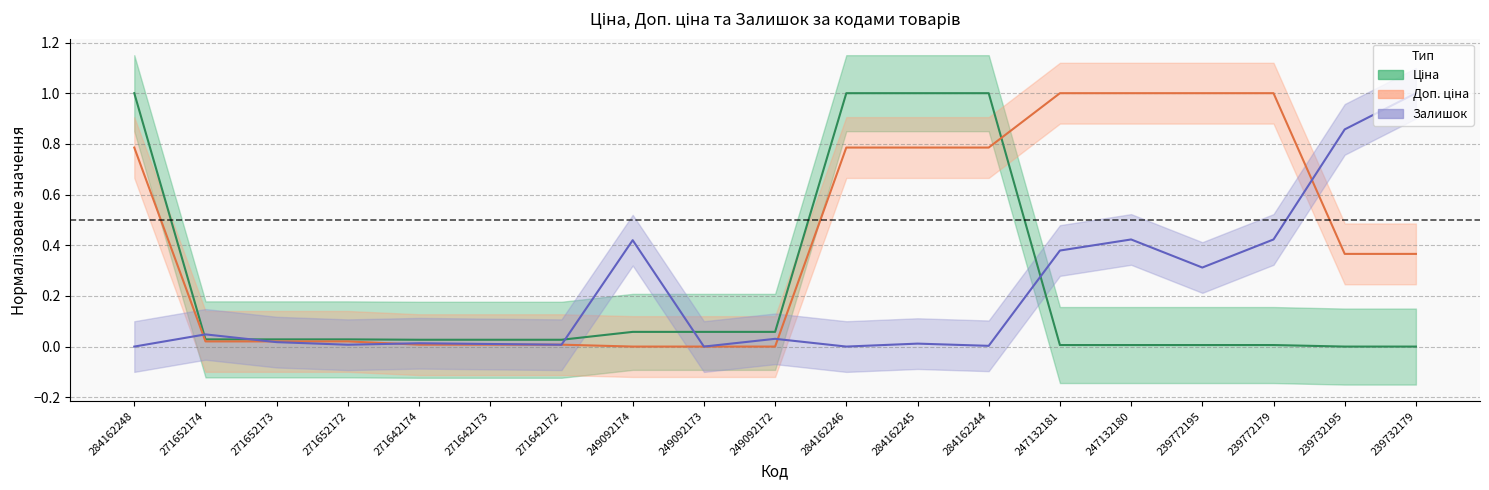

Between which two adjacent categories do Ціна and Залишок first intersect?

284162248 and 271652174